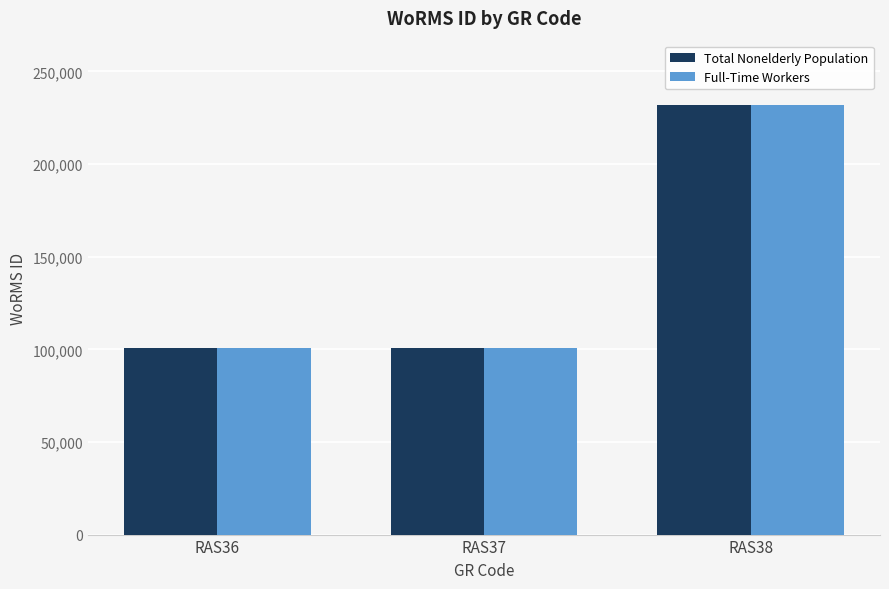

What is the smallest value displayed?

100803